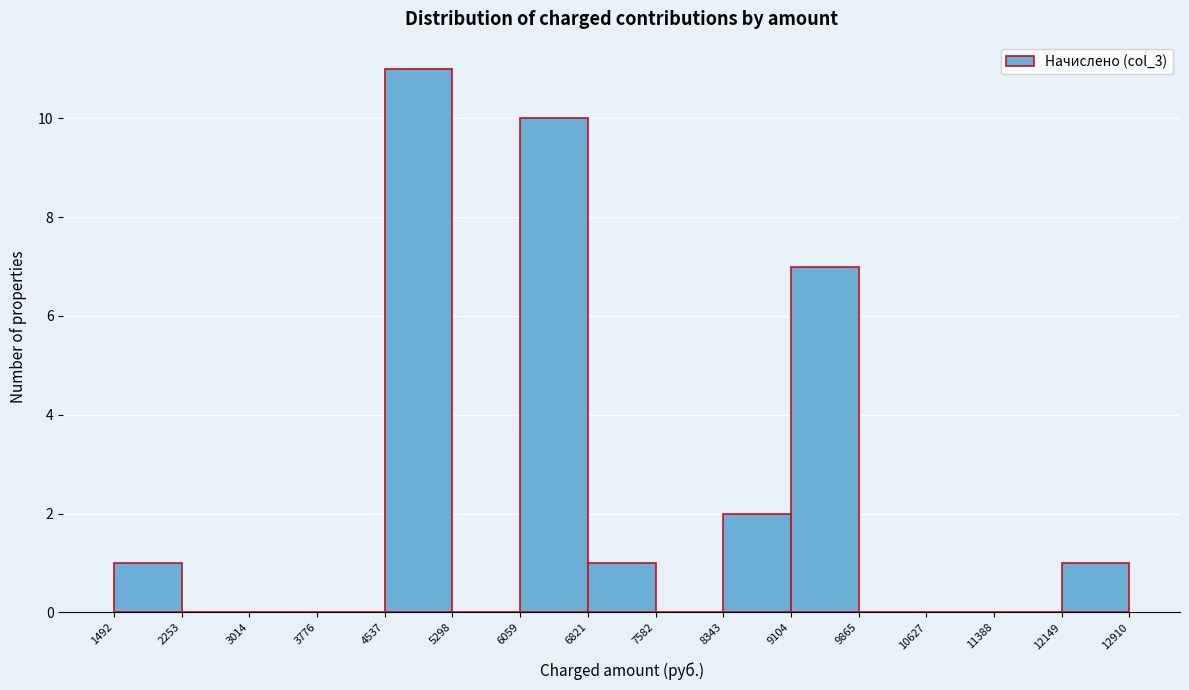

Reading left to right, transcribe this chart: for each bar, give the range it covers on the x-axis and its height. The values are not printed on the chart, so give them approximately, as read against the axis.

1492 to 2253: 1
2253 to 3014: 0
3014 to 3776: 0
3776 to 4537: 0
4537 to 5298: 11
5298 to 6059: 0
6059 to 6821: 10
6821 to 7582: 1
7582 to 8343: 0
8343 to 9104: 2
9104 to 9865: 7
9865 to 10627: 0
10627 to 11388: 0
11388 to 12149: 0
12149 to 12910: 1